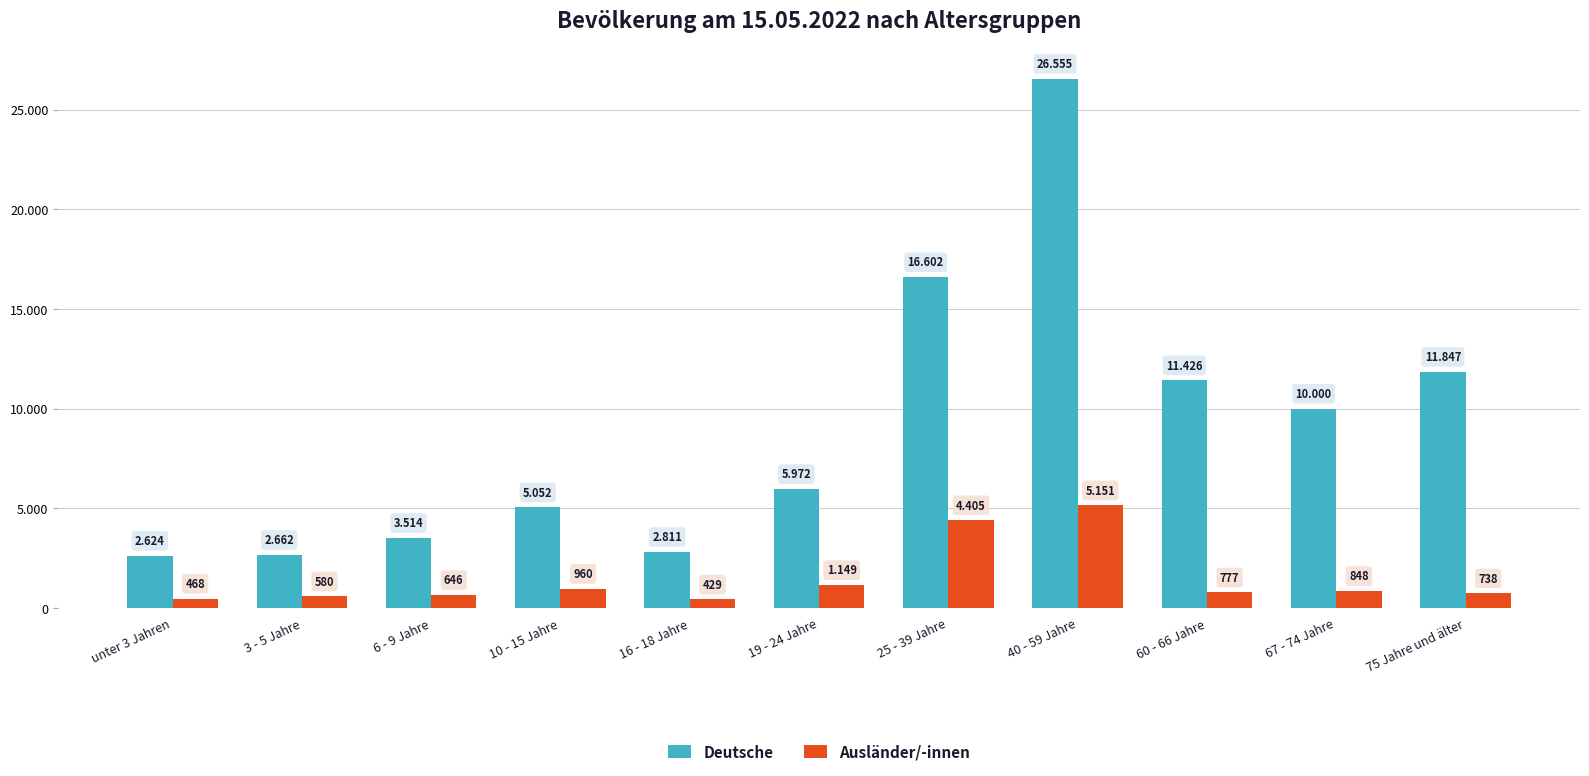

What is the label of the 10th bar from the left?

67 - 74 Jahre